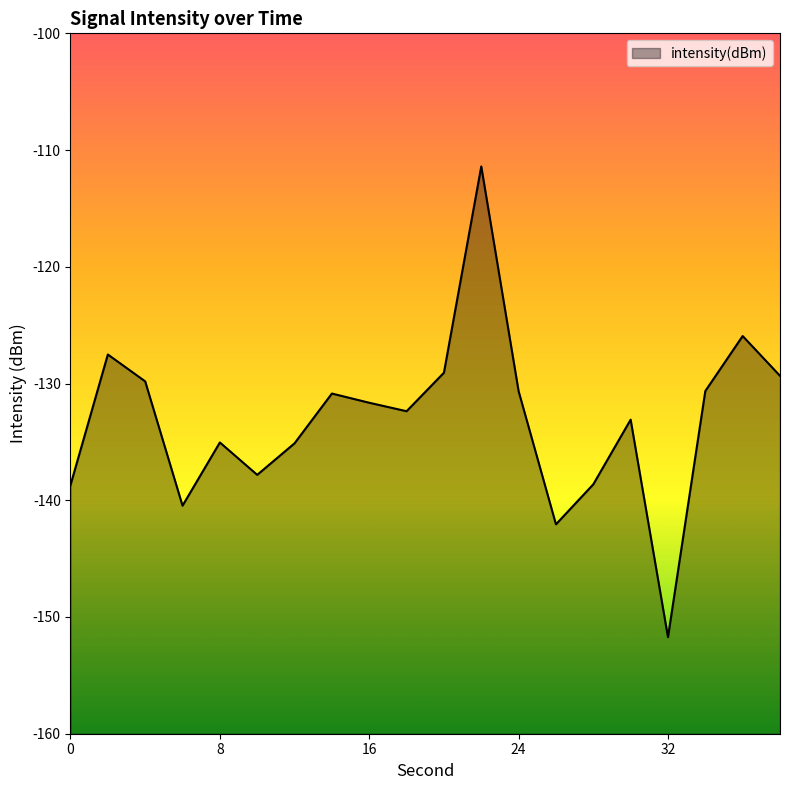

Is it true that the value at 18 is -132.4?

True